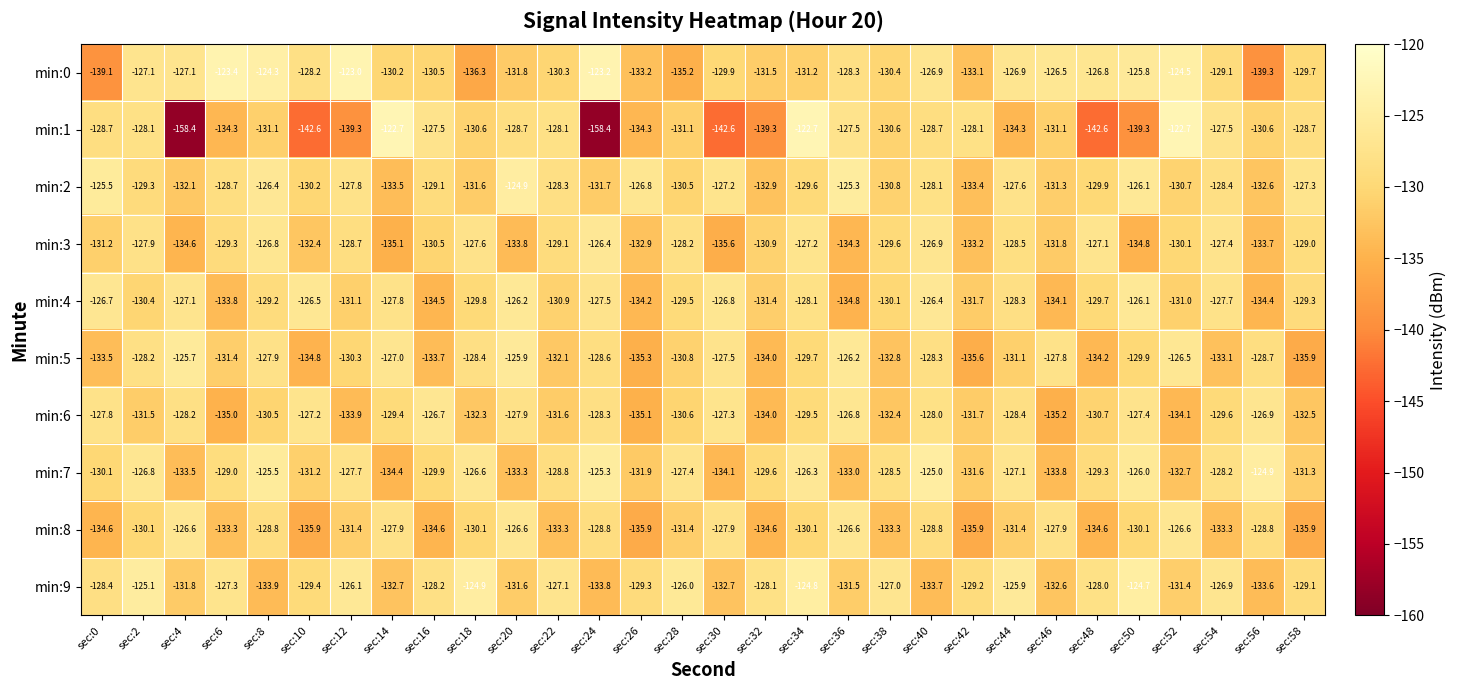

What is the maximum value for min:2?

-124.9